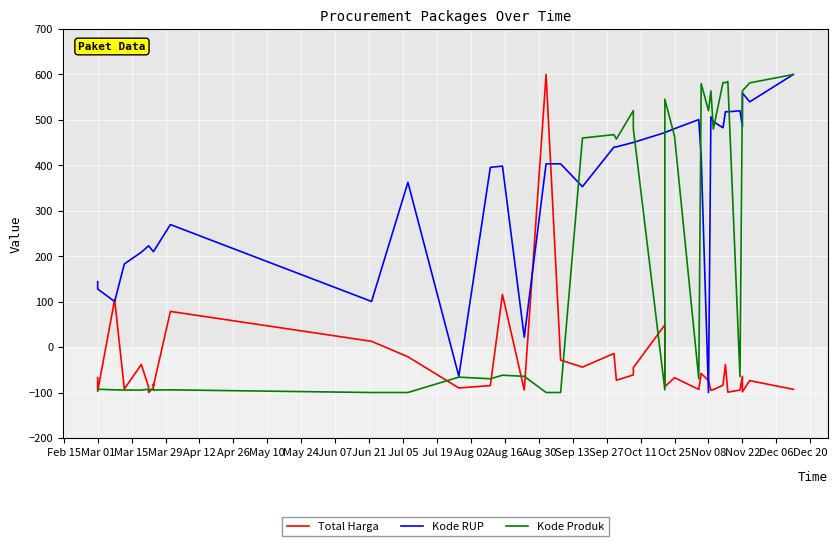

How many values in Kode Produk are below zero?

22